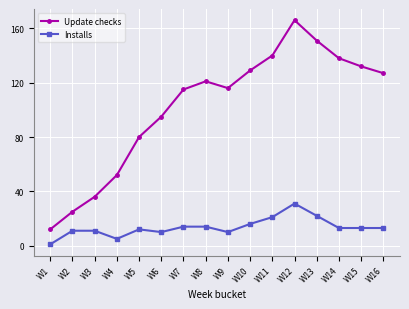

True or false: Update checks and Installs cross at least once.

False